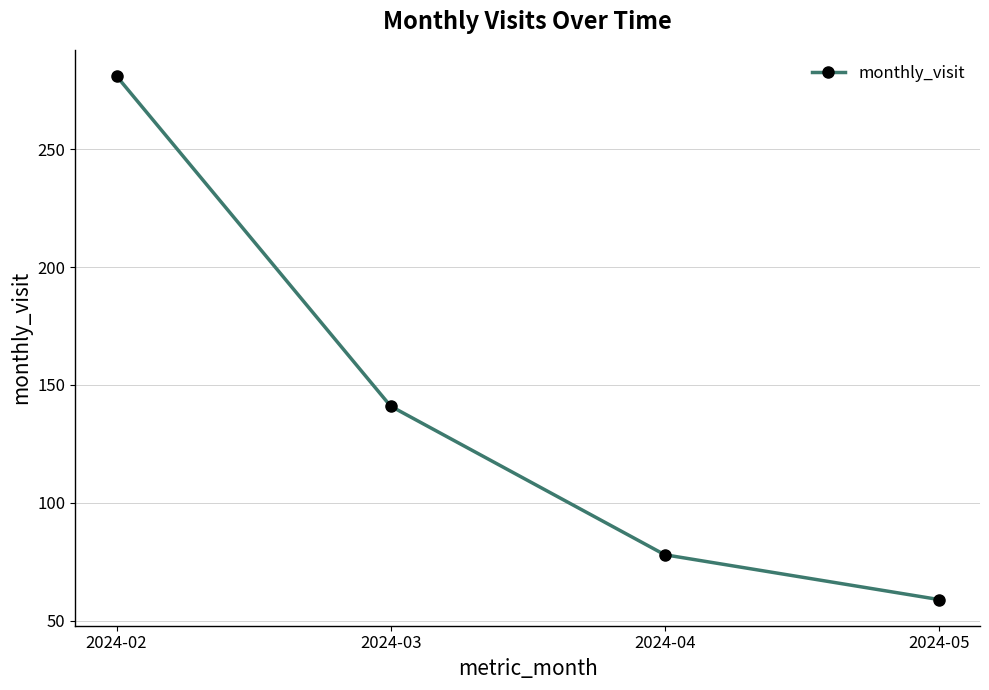

Which category has the highest value across all series?

2024-02